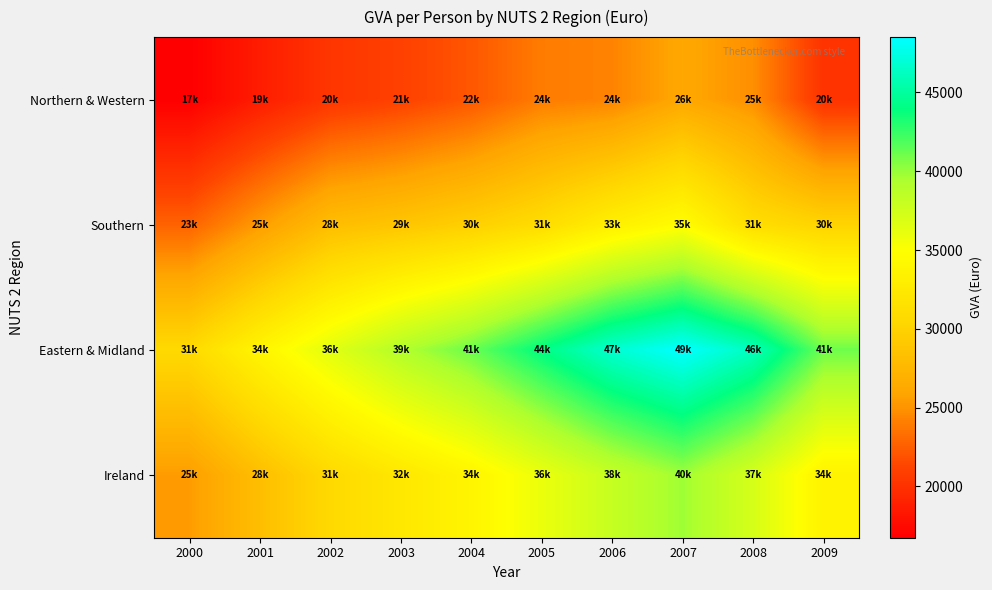

What is the minimum value shown in the chart?

16742.7